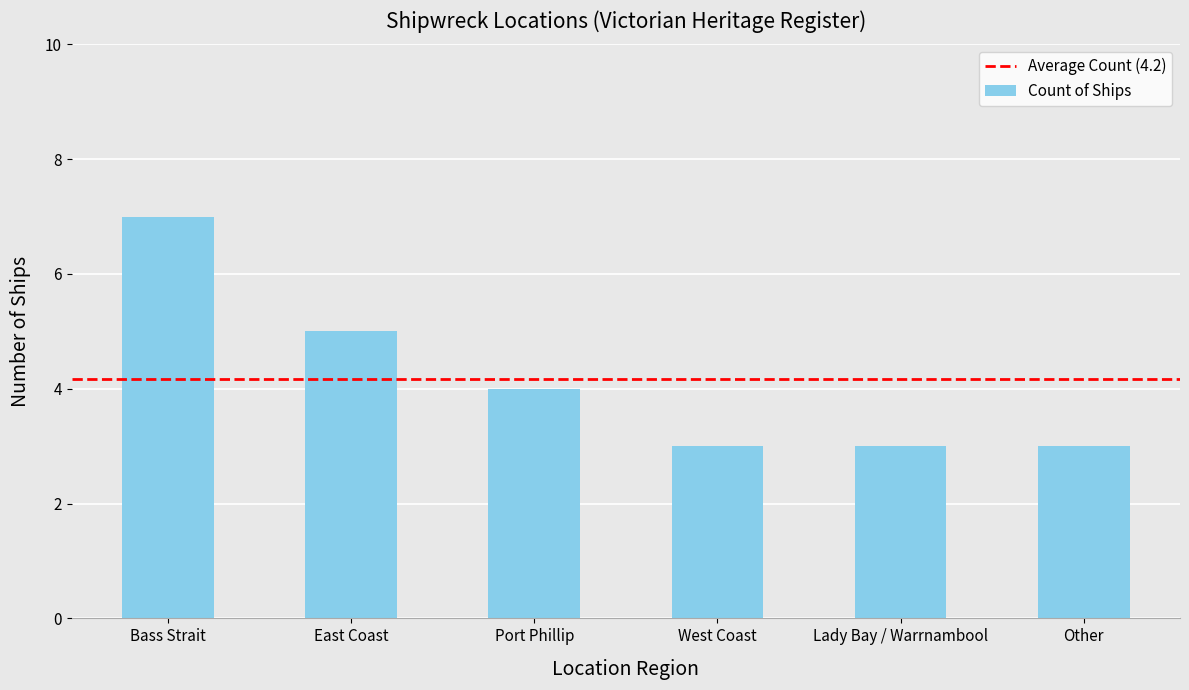

What is the difference between the values at Lady Bay / Warrnambool and East Coast?

2